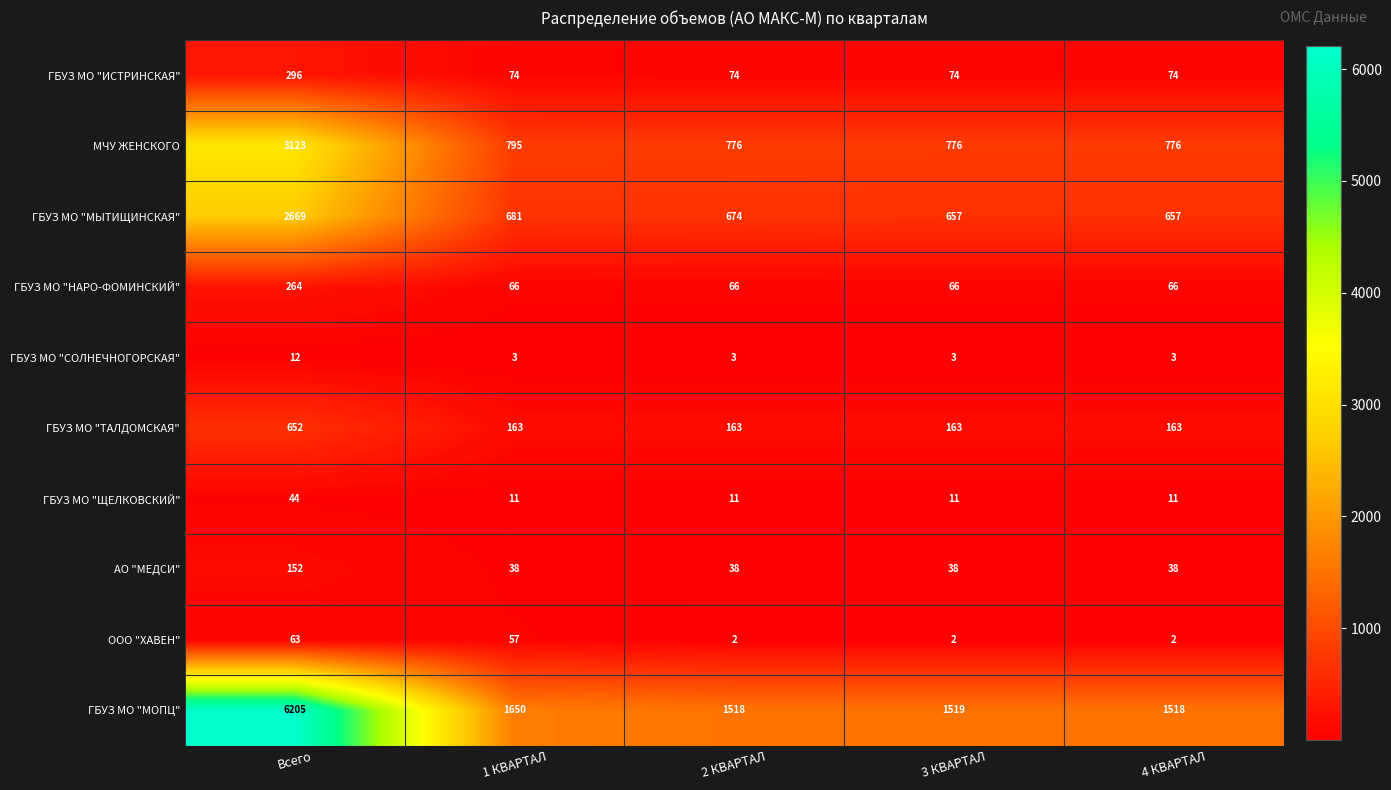

How many distinct data groups are displayed?

10